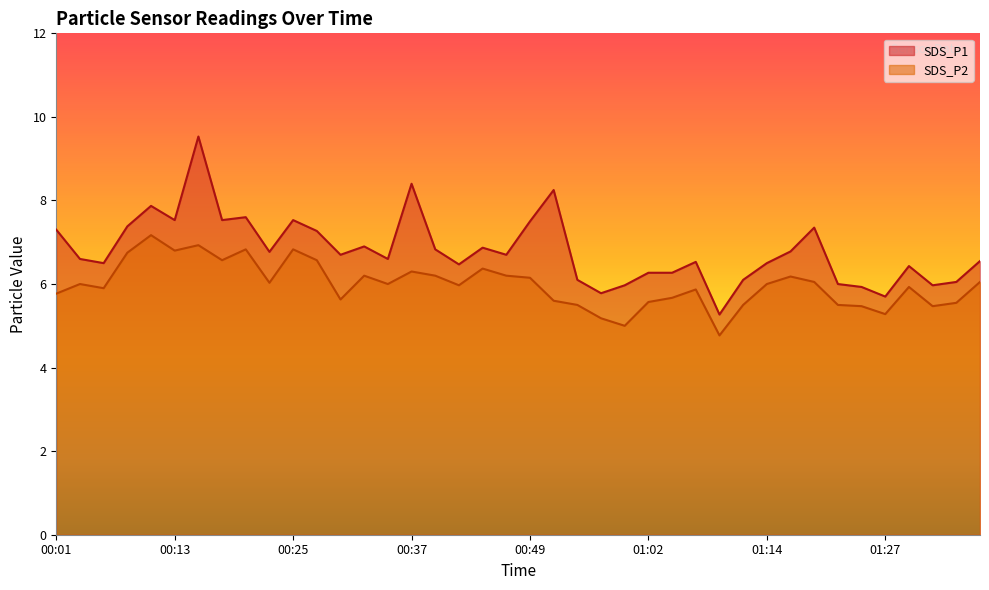

What are all the series names shown in the legend?

SDS_P1, SDS_P2